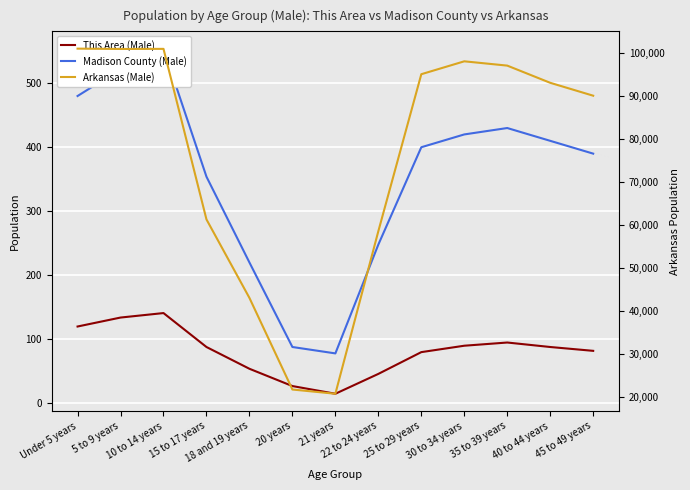

Reading left to right, list all the values displayed in this chart.

This Area (Male): Under 5 years=120	5 to 9 years=134	10 to 14 years=141	15 to 17 years=88	18 and 19 years=54	20 years=27	21 years=15	22 to 24 years=46	25 to 29 years=80	30 to 34 years=90	35 to 39 years=95	40 to 44 years=88	45 to 49 years=82
Madison County (Male): Under 5 years=480	5 to 9 years=522	10 to 14 years=554	15 to 17 years=354	18 and 19 years=220	20 years=88	21 years=78	22 to 24 years=248	25 to 29 years=400	30 to 34 years=420	35 to 39 years=430	40 to 44 years=410	45 to 49 years=390
Arkansas (Male): Under 5 years=100950	5 to 9 years=100871	10 to 14 years=100896	15 to 17 years=61220	18 and 19 years=42958	20 years=21649	21 years=20666	22 to 24 years=58486	25 to 29 years=95000	30 to 34 years=98000	35 to 39 years=97000	40 to 44 years=93000	45 to 49 years=90000